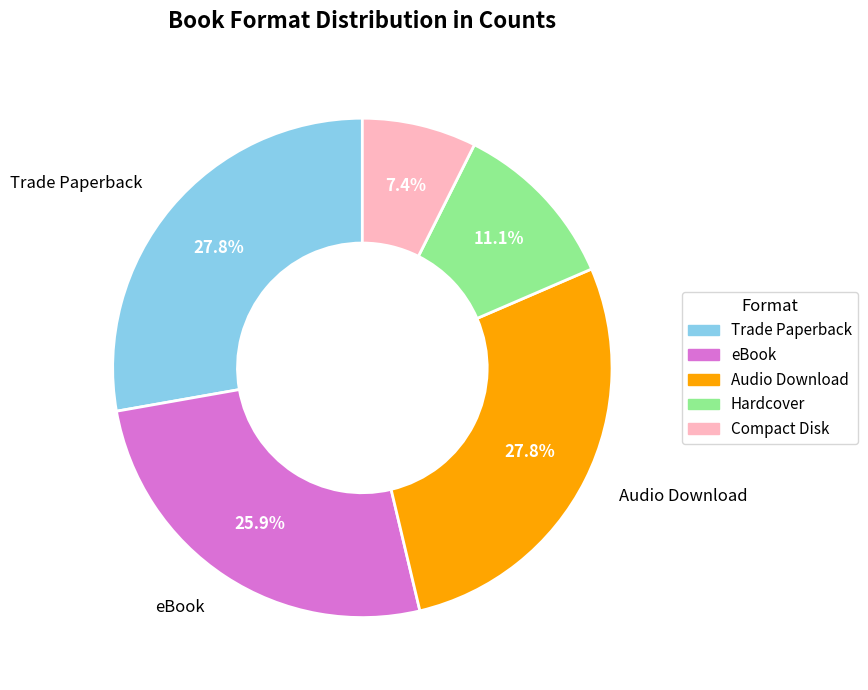

To the nearest percent, what is the difference between the largest and smallest slice percentages?

20%